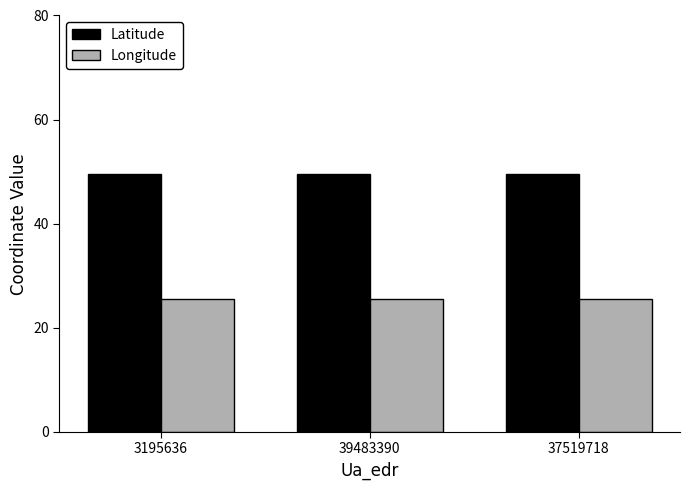

What is the label of the 3rd bar from the right?

3195636